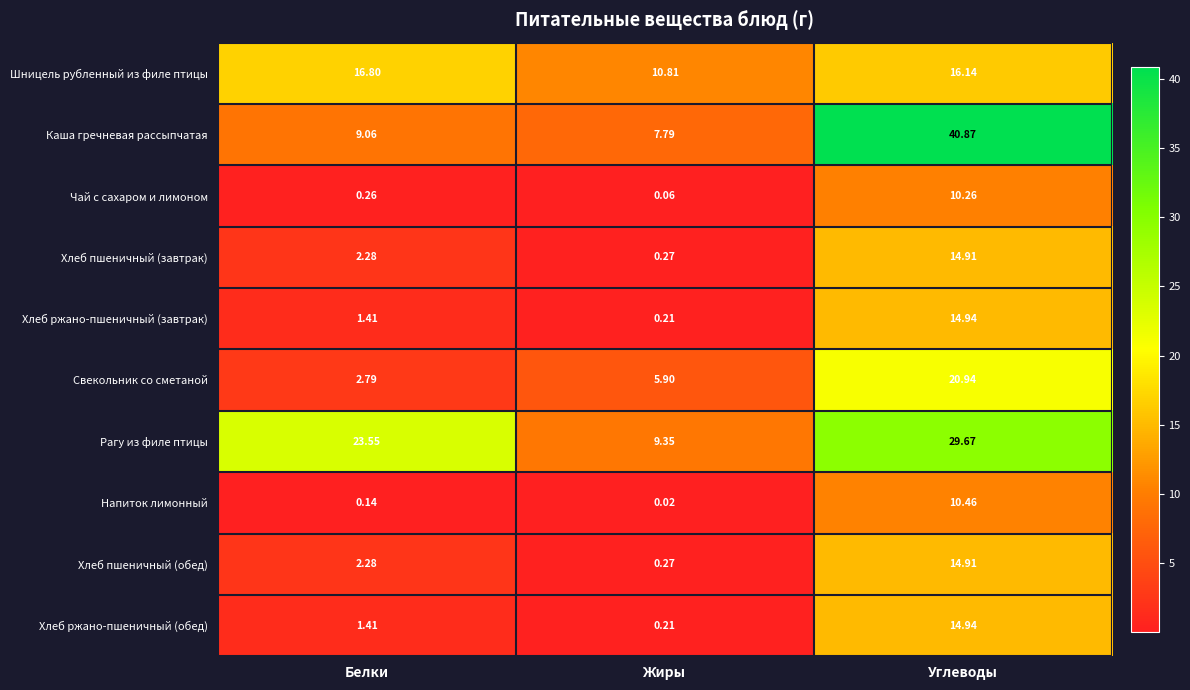

Which series changed the most between Жиры and Углеводы?

Каша гречневая рассыпчатая